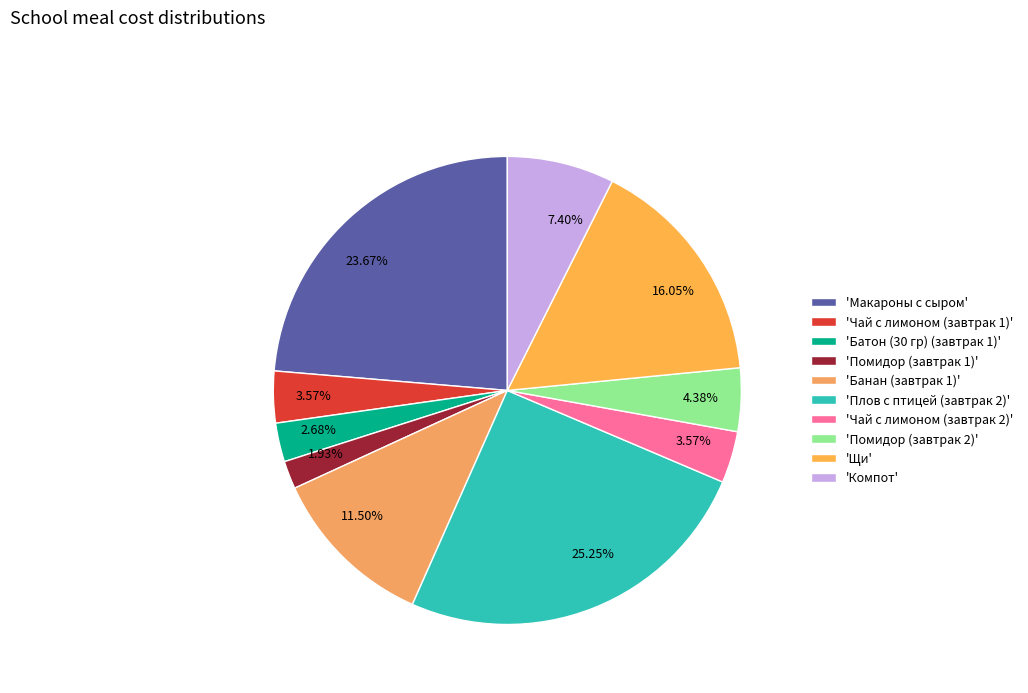

Which slice is the smallest?

'Помидор (завтрак 1)'